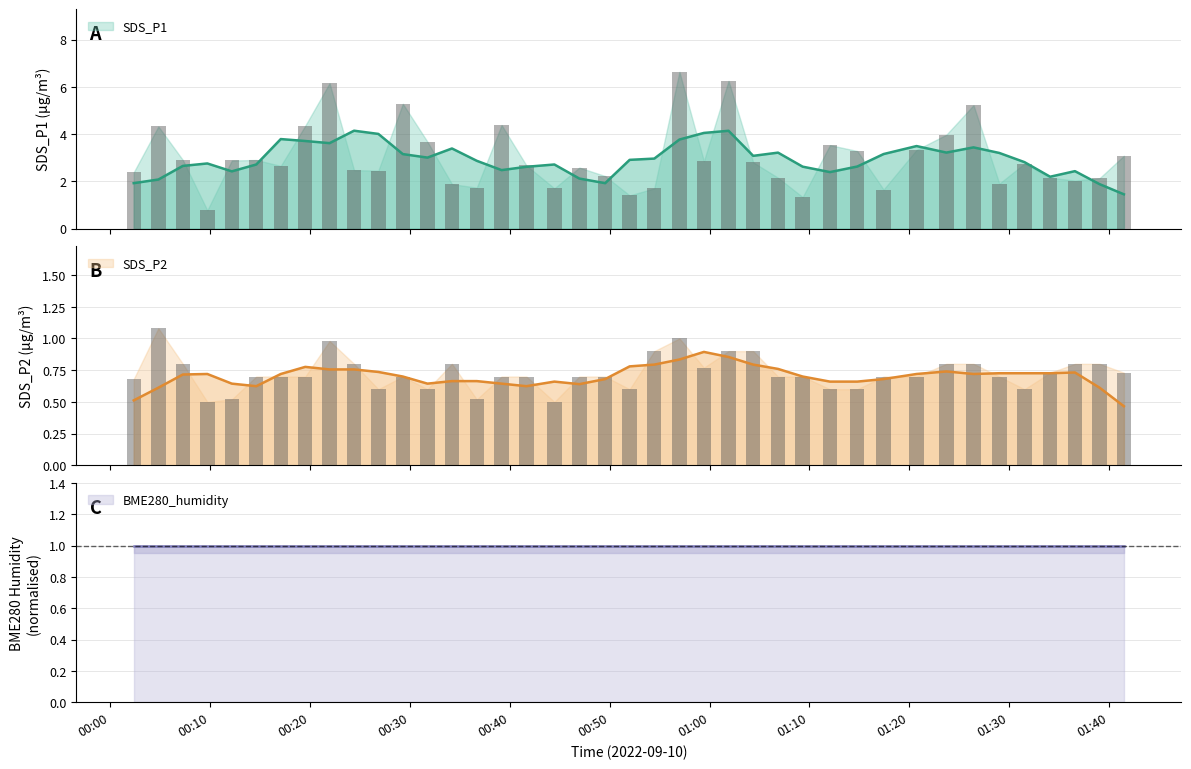

Which series changed the most between 2022/09/10 01:09:19 and 2022/09/10 01:23:42?

SDS_P1